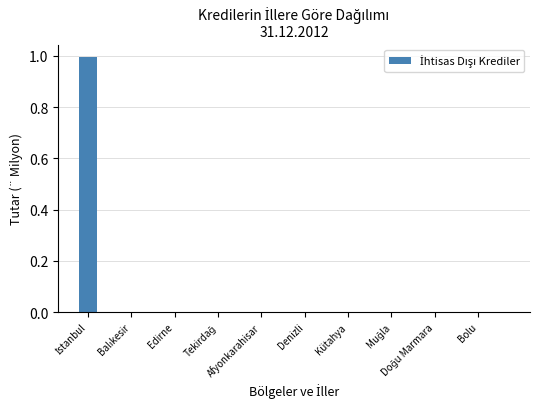

What is the greatest value displayed?

1.0